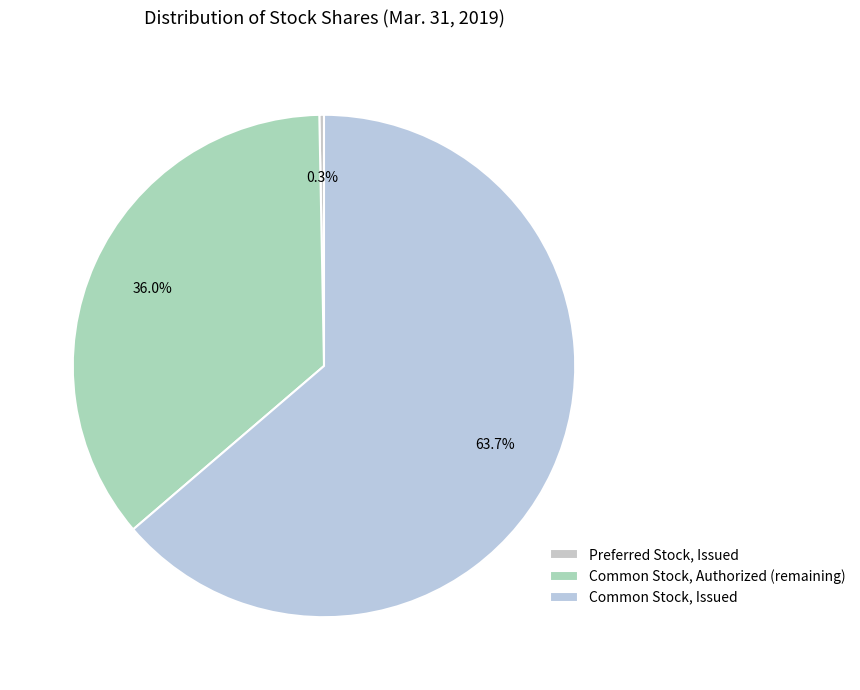

What is the smallest slice in the pie chart?

Preferred Stock, Issued